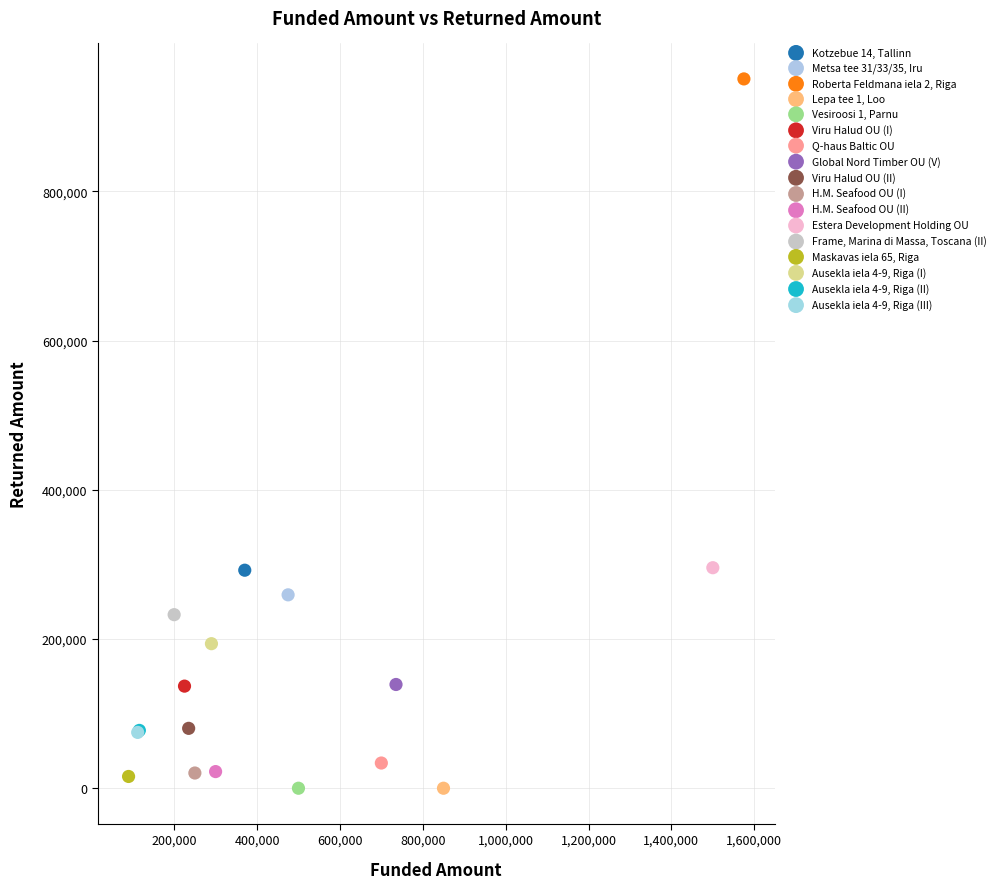

What are all the series names shown in the legend?

Kotzebue 14, Tallinn, Metsa tee 31/33/35, Iru, Roberta Feldmana iela 2, Riga, Lepa tee 1, Loo, Vesiroosi 1, Parnu, Viru Halud OU (I), Q-haus Baltic OU, Global Nord Timber OU (V), Viru Halud OU (II), H.M. Seafood OU (I), H.M. Seafood OU (II), Estera Development Holding OU, Frame, Marina di Massa, Toscana (II), Maskavas iela 65, Riga, Ausekla iela 4-9, Riga (I), Ausekla iela 4-9, Riga (II), Ausekla iela 4-9, Riga (III)